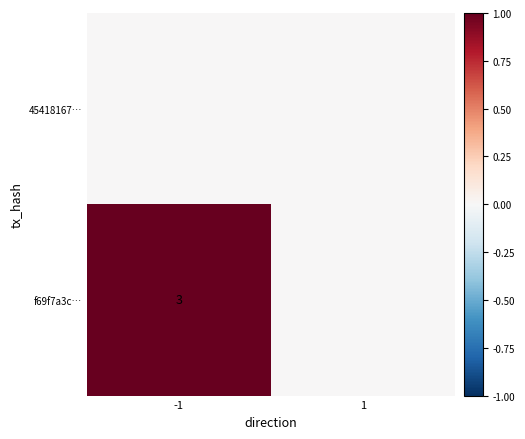

Is it true that f69f7a3c… equals 3 at -1?

True